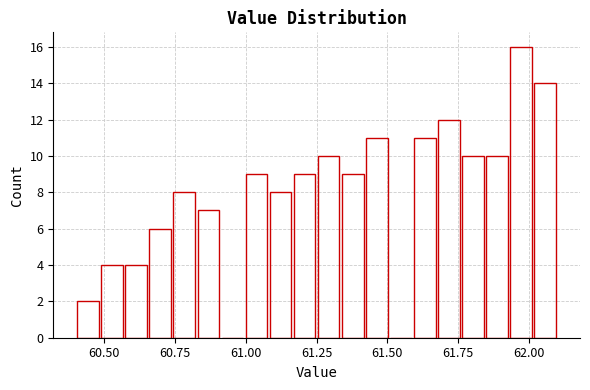

Around what value on the x-axis is the tallest bar? Give the approximate position of its centre, as read against the axis.

61.95